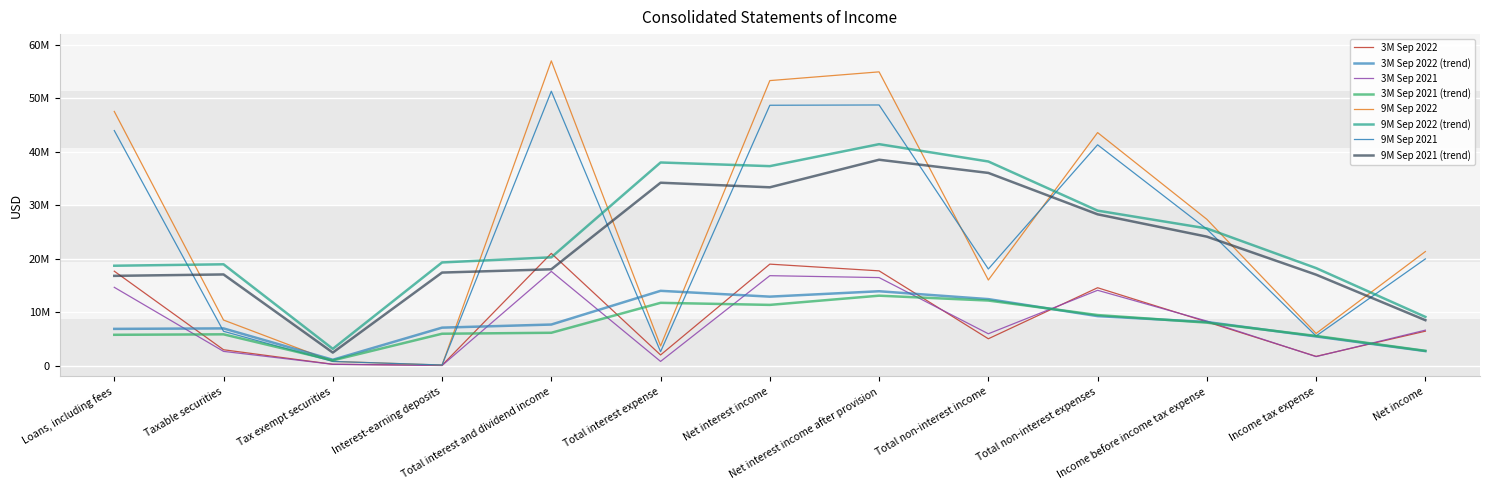

In 9M Sep 2022, how many points are higher than both neighbors (excluding endpoints)?

3